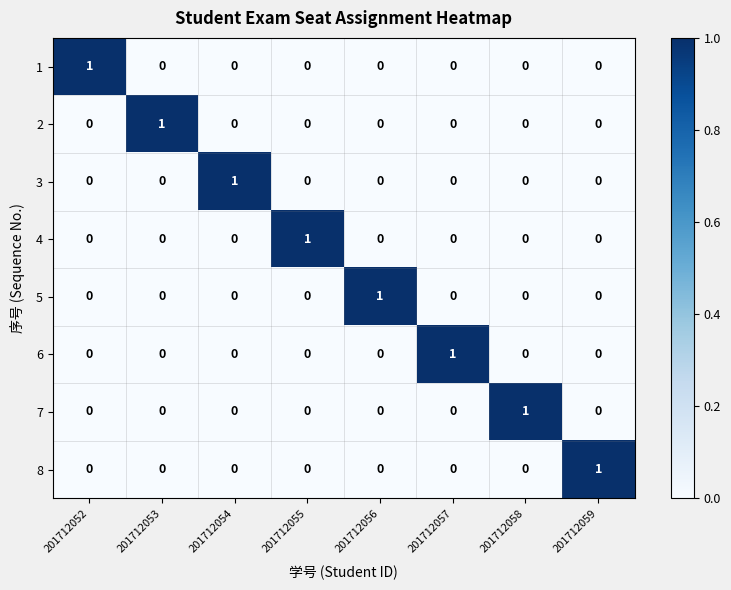

Which category has the highest value in the 3 series?

201712054